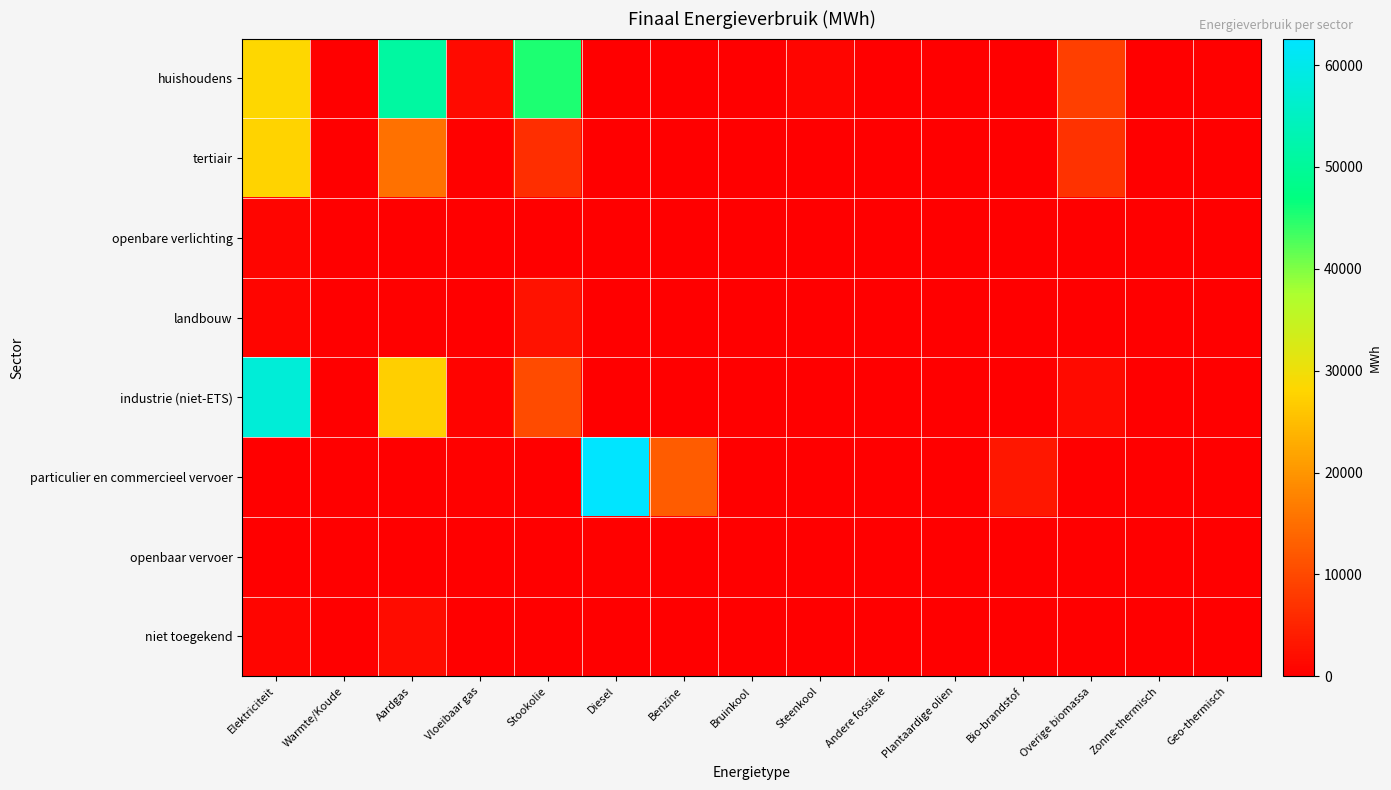

Rank the series at Zonne-thermisch from lowest to highest value.

openbare verlichting, landbouw, industrie (niet-ETS), particulier en commercieel vervoer, openbaar vervoer, niet toegekend, tertiair, huishoudens